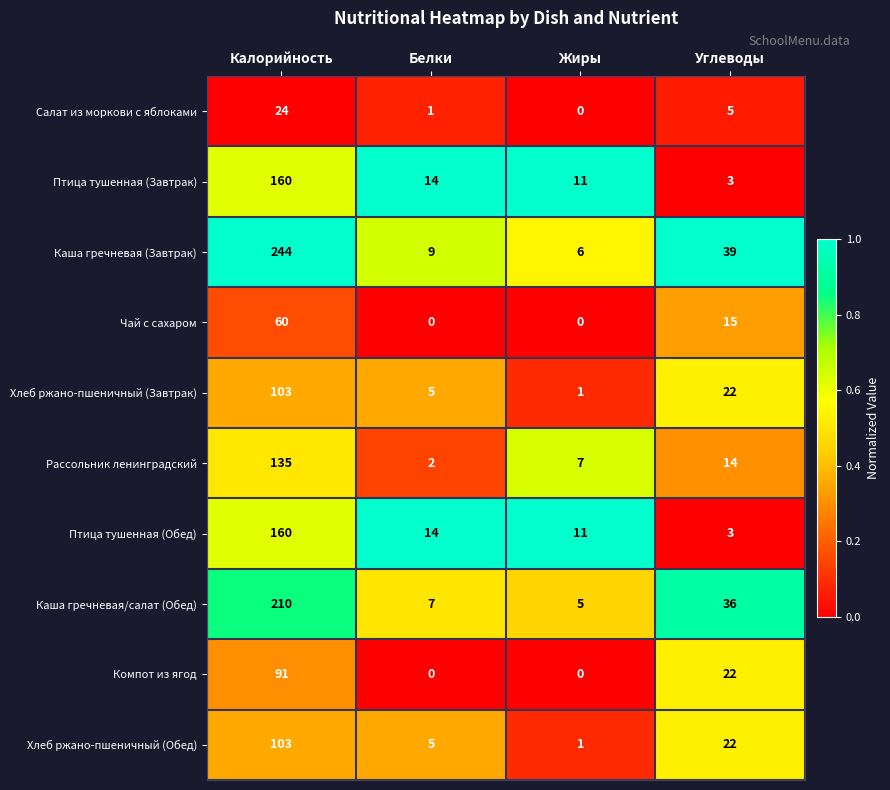

What is the spread (max minus min) of values at Жиры?

11